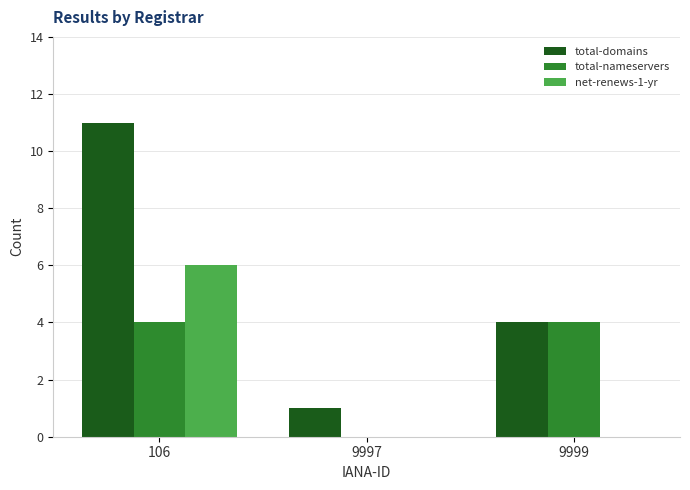

What is the greatest value displayed?

11